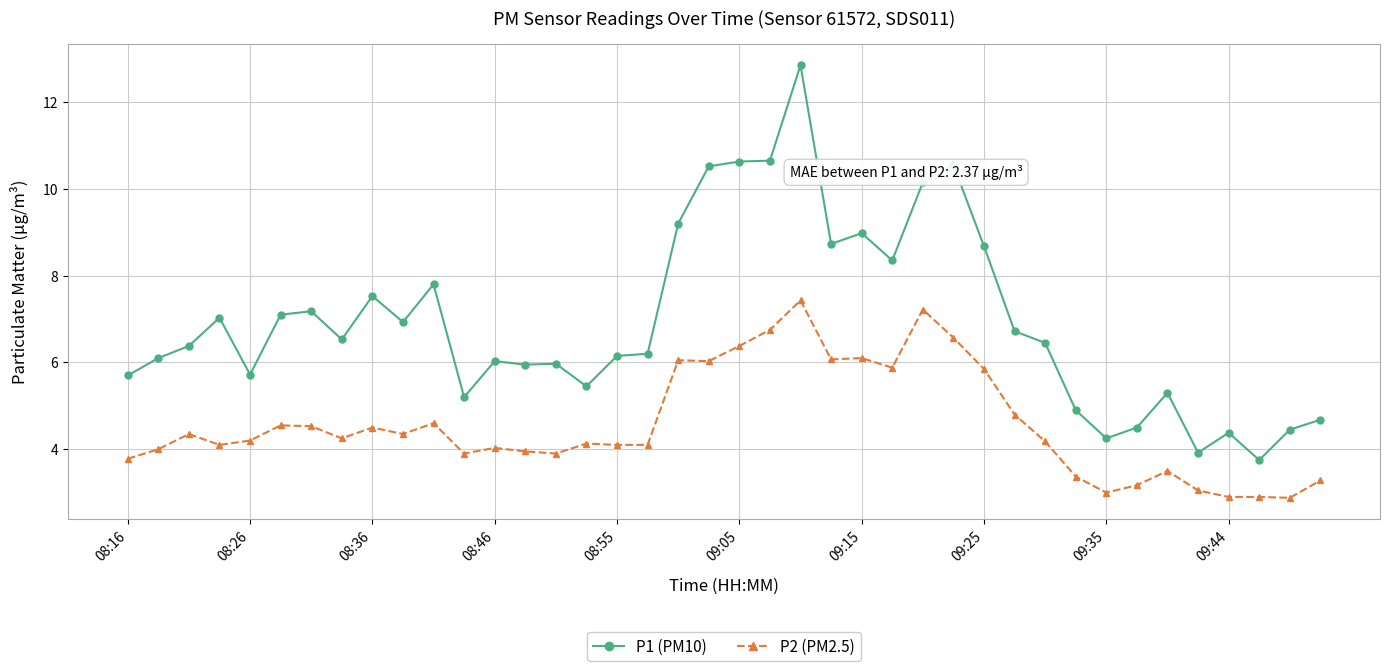

What is the minimum value shown in the chart?

2.9